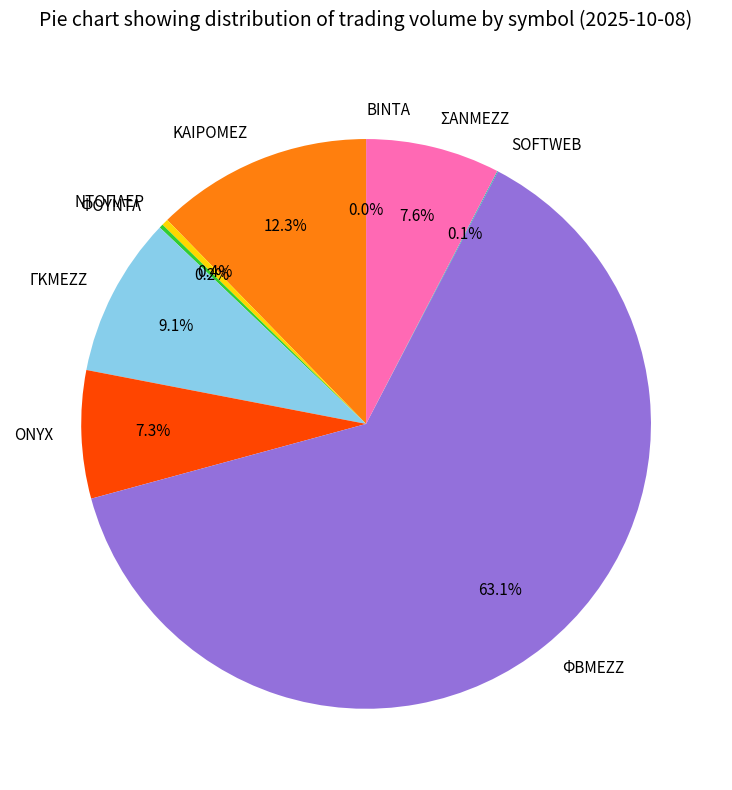

What is the majority slice?

ΦΒΜΕΖΖ